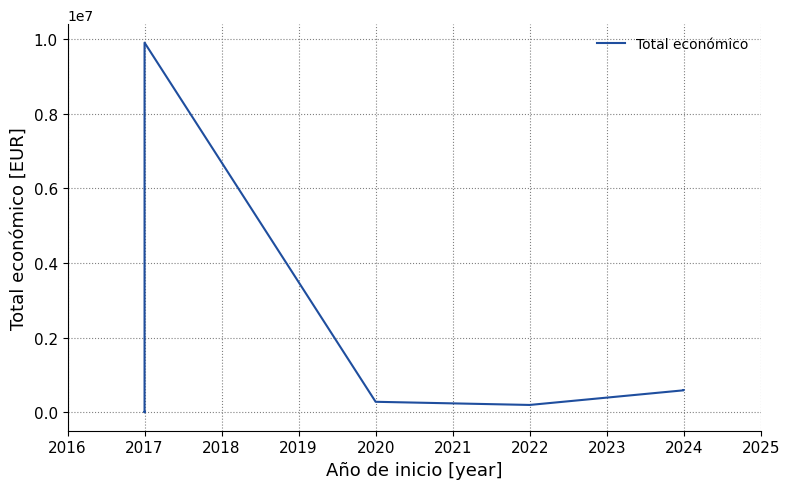

True or false: the data shows 200298 at 2021.

True